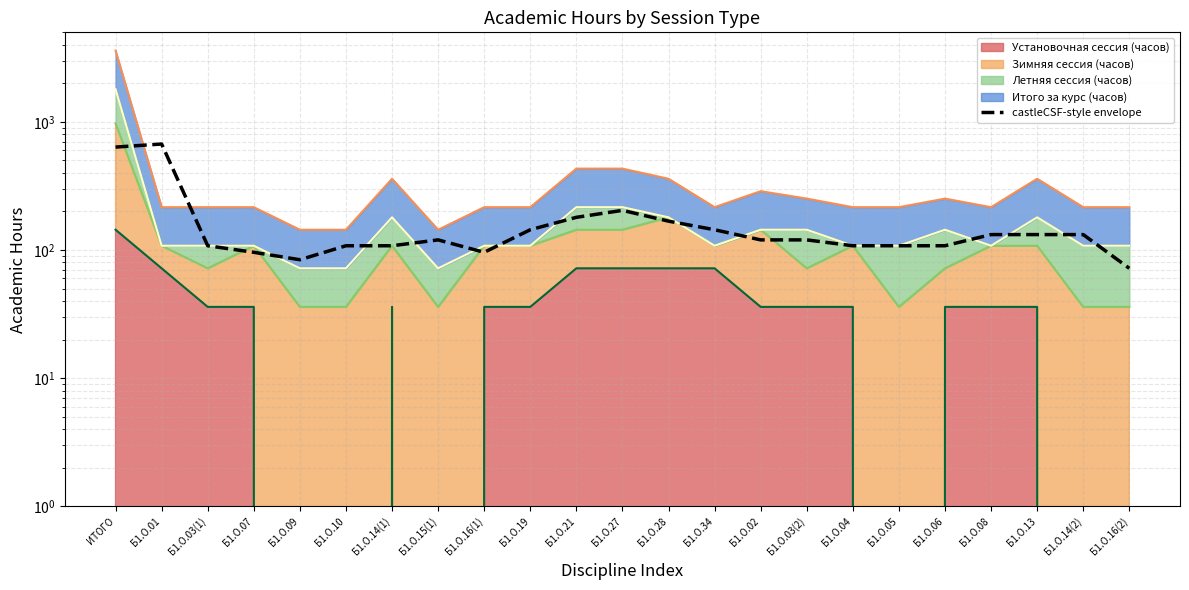

True or false: the data has more than 2 interior local peaks.

True